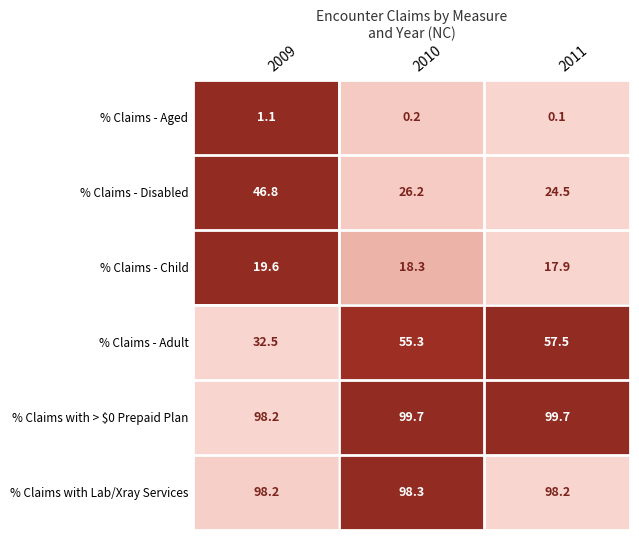

List the series in order of their peak value, highest first.

% Claims with > $0 Prepaid Plan, % Claims with Lab/Xray Services, % Claims - Adult, % Claims - Disabled, % Claims - Child, % Claims - Aged